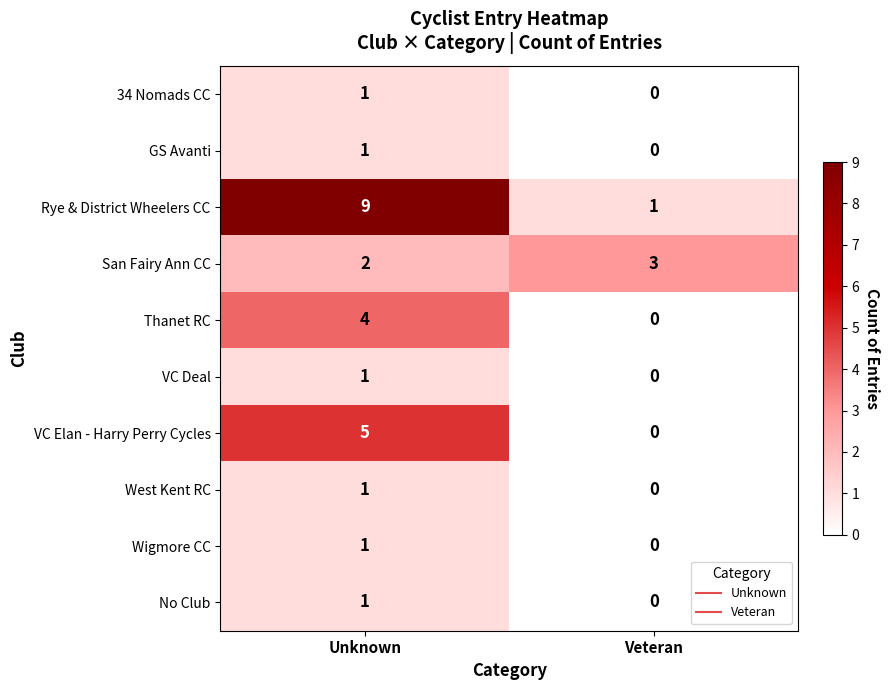

Rank the categories by Wigmore CC value from lowest to highest.

Veteran, Unknown